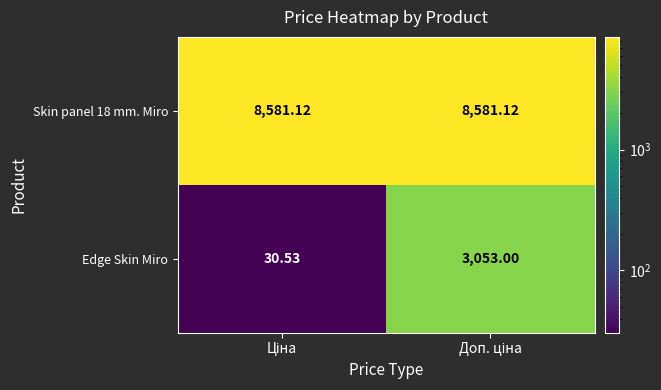

Which series has the widest spread of values?

Edge Skin Miro